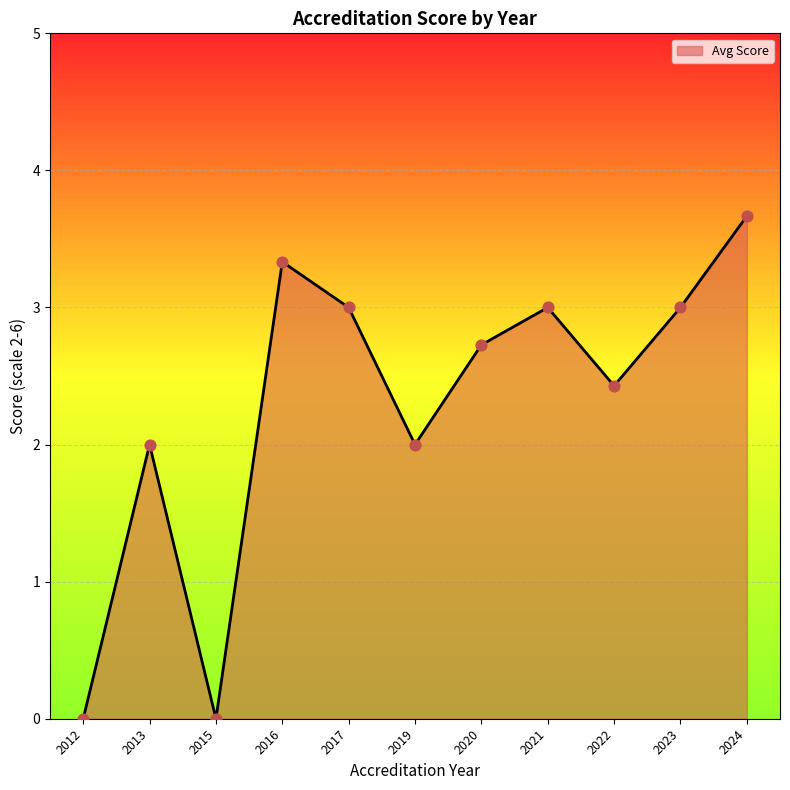

Which has a higher value, 2020 or 2013?

2020